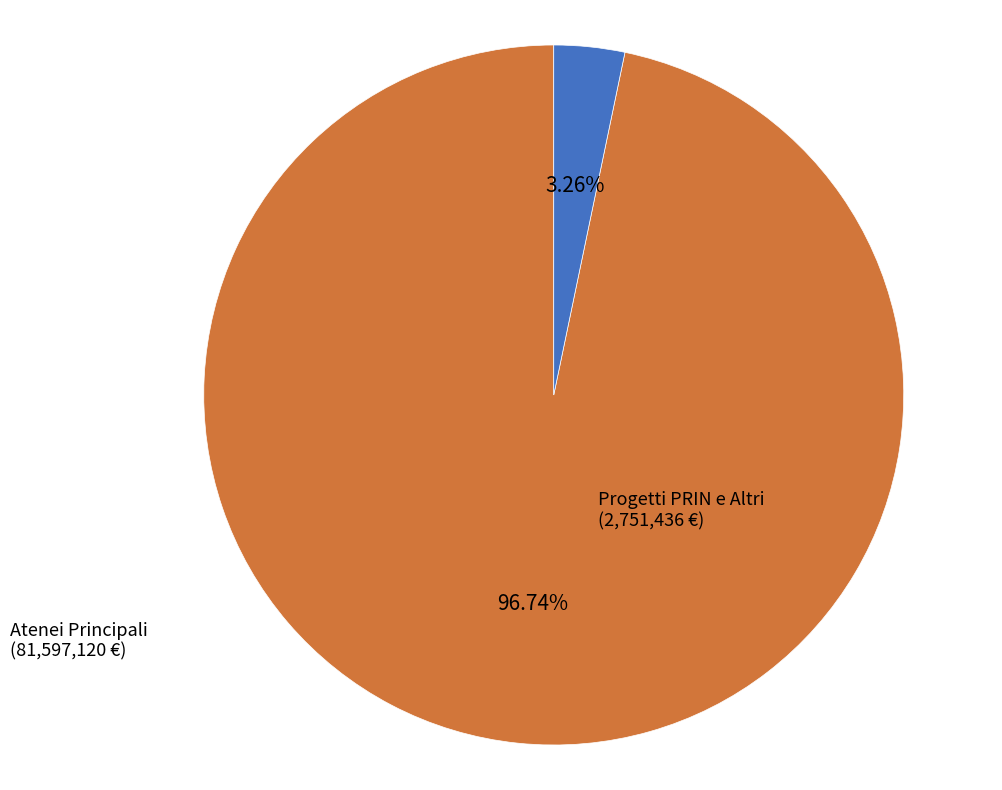

To the nearest percent, what is the difference between the largest and smallest slice percentages?

93%